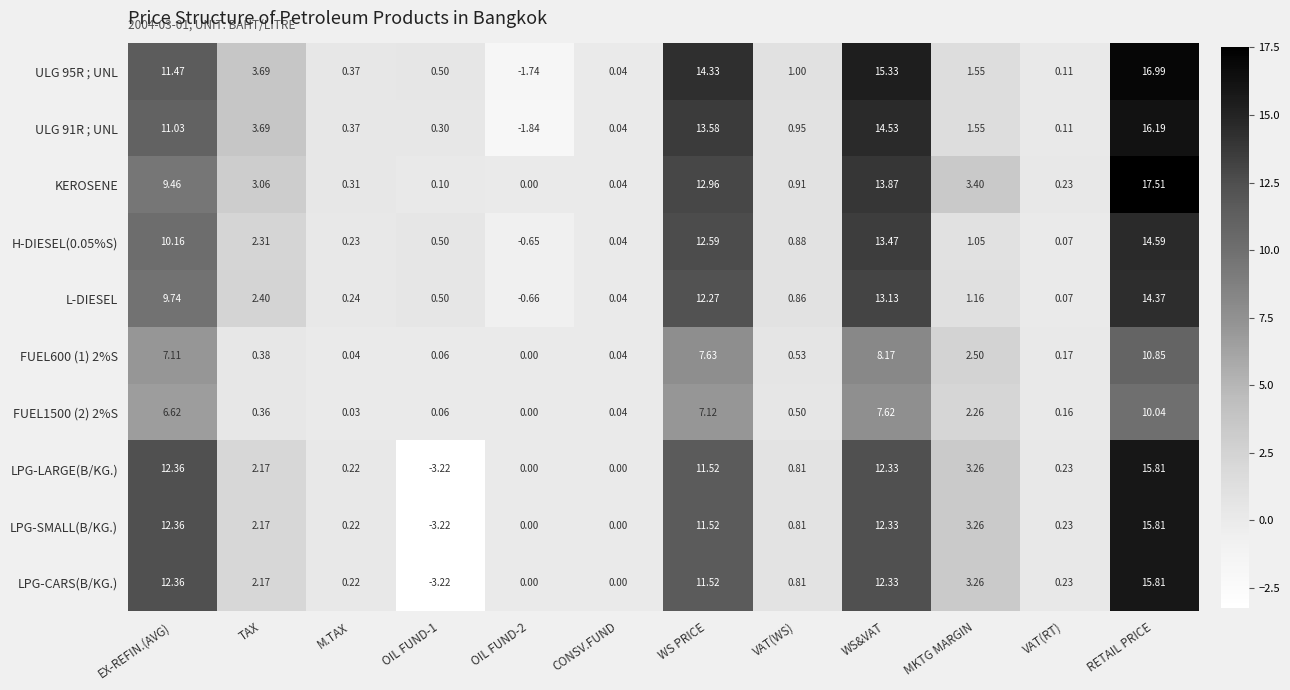

Which category has the highest value in the L-DIESEL series?

RETAIL PRICE